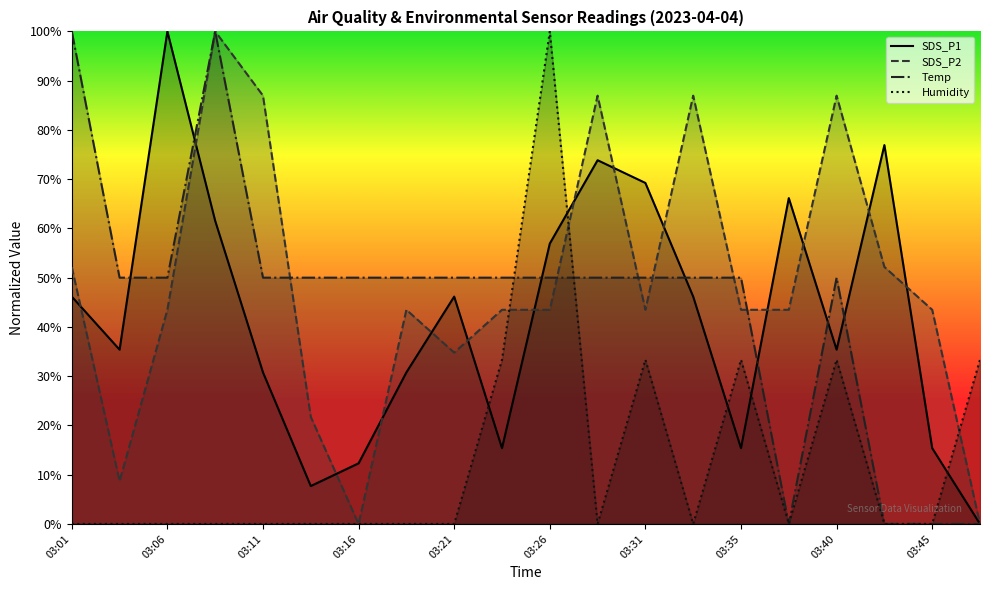

What are all the series names shown in the legend?

SDS_P1, SDS_P2, Temp, Humidity